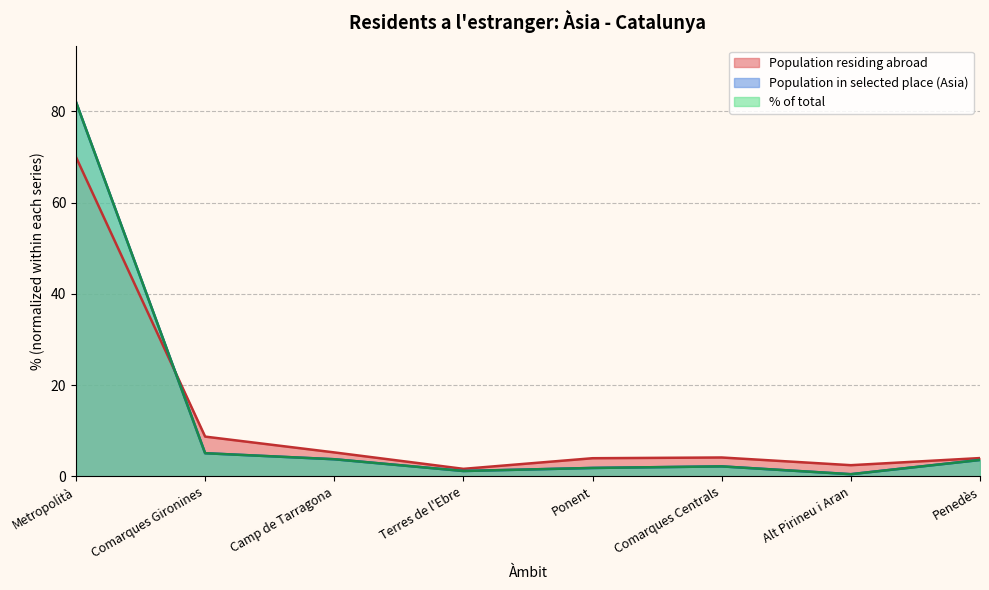

Which series changed the most between Camp de Tarragona and Penedès?

Population residing abroad